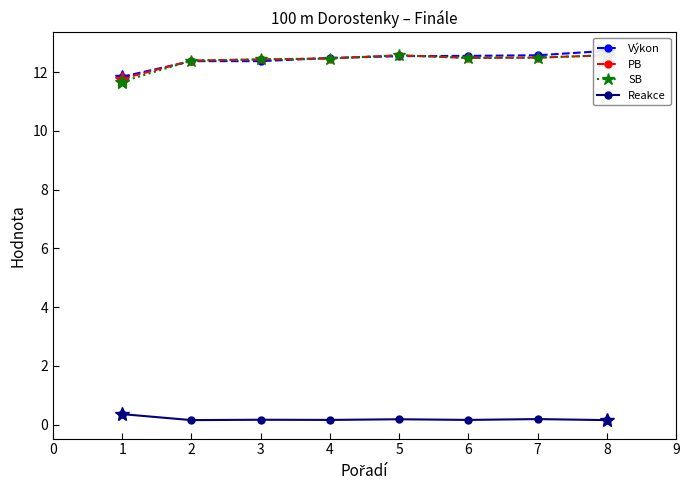

What is the maximum value for Reakce?

0.4